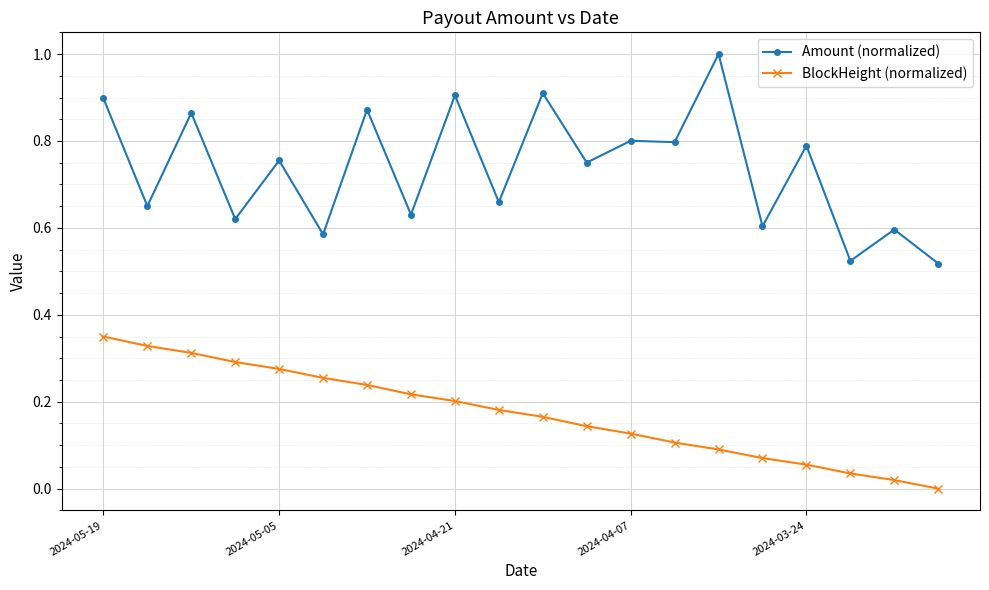

True or false: Amount (normalized) and BlockHeight (normalized) cross at least once.

False